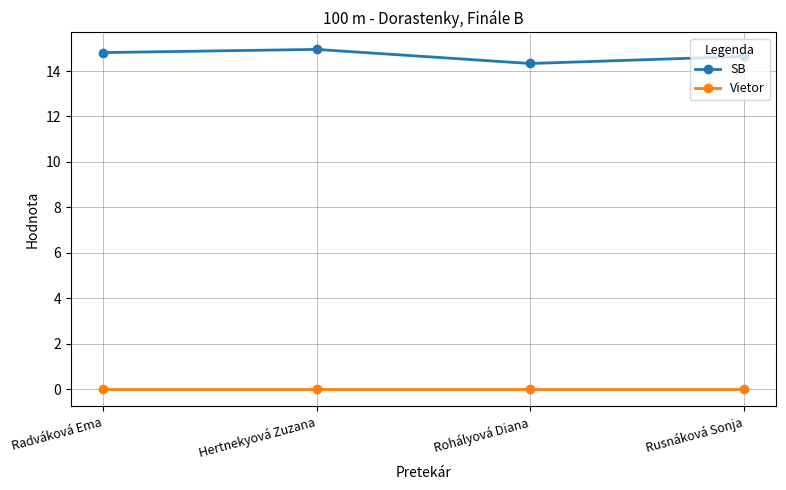

Where is SB nearest to the value 14?

Rohályová Diana